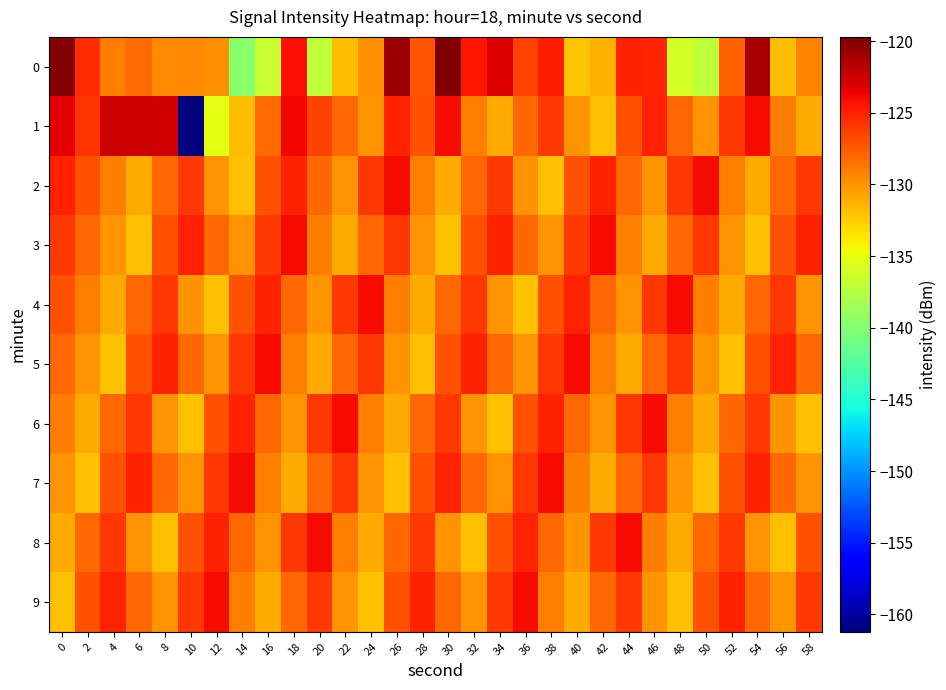

Reading left to right, transcribe all the data shown in this chart.

0: 0=-119.9	2=-125.5	4=-129.1	6=-128.3	8=-129.7	10=-129.5	12=-129.8	14=-139.7	16=-136.6	18=-124.2	20=-137.1	22=-131.7	24=-129.8	26=-120.7	28=-127.3	30=-119.7	32=-124.4	34=-123.2	36=-126.4	38=-124.9	40=-132.0	42=-131.2	44=-124.9	46=-125.1	48=-136.0	50=-137.1	52=-127.6	54=-121.3	56=-131.8	58=-129.3
1: 0=-123.4	2=-125.8	4=-122.6	6=-122.6	8=-122.7	10=-161.2	12=-135.1	14=-131.8	16=-128.3	18=-123.8	20=-126.5	22=-128.0	24=-130.0	26=-125.0	28=-127.0	30=-124.0	32=-129.0	34=-131.0	36=-128.0	38=-126.0	40=-130.0	42=-132.0	44=-127.0	46=-125.0	48=-128.0	50=-130.0	52=-126.0	54=-124.0	56=-129.0	58=-131.0
2: 0=-125.0	2=-127.0	4=-129.0	6=-131.0	8=-128.0	10=-126.0	12=-130.0	14=-132.0	16=-127.0	18=-125.0	20=-128.0	22=-130.0	24=-126.0	26=-124.0	28=-129.0	30=-131.0	32=-128.0	34=-126.0	36=-130.0	38=-132.0	40=-127.0	42=-125.0	44=-128.0	46=-130.0	48=-126.0	50=-124.0	52=-129.0	54=-131.0	56=-128.0	58=-126.0
3: 0=-126.0	2=-128.0	4=-130.0	6=-132.0	8=-127.0	10=-125.0	12=-128.0	14=-130.0	16=-126.0	18=-124.0	20=-129.0	22=-131.0	24=-128.0	26=-126.0	28=-130.0	30=-132.0	32=-127.0	34=-125.0	36=-128.0	38=-130.0	40=-126.0	42=-124.0	44=-129.0	46=-131.0	48=-128.0	50=-126.0	52=-130.0	54=-132.0	56=-127.0	58=-125.0
4: 0=-127.0	2=-129.0	4=-131.0	6=-128.0	8=-126.0	10=-130.0	12=-132.0	14=-127.0	16=-125.0	18=-128.0	20=-130.0	22=-126.0	24=-124.0	26=-129.0	28=-131.0	30=-128.0	32=-126.0	34=-130.0	36=-132.0	38=-127.0	40=-125.0	42=-128.0	44=-130.0	46=-126.0	48=-124.0	50=-129.0	52=-131.0	54=-128.0	56=-126.0	58=-130.0
5: 0=-128.0	2=-130.0	4=-132.0	6=-127.0	8=-125.0	10=-128.0	12=-130.0	14=-126.0	16=-124.0	18=-129.0	20=-131.0	22=-128.0	24=-126.0	26=-130.0	28=-132.0	30=-127.0	32=-125.0	34=-128.0	36=-130.0	38=-126.0	40=-124.0	42=-129.0	44=-131.0	46=-128.0	48=-126.0	50=-130.0	52=-132.0	54=-127.0	56=-125.0	58=-128.0
6: 0=-129.0	2=-131.0	4=-128.0	6=-126.0	8=-130.0	10=-132.0	12=-127.0	14=-125.0	16=-128.0	18=-130.0	20=-126.0	22=-124.0	24=-129.0	26=-131.0	28=-128.0	30=-126.0	32=-130.0	34=-132.0	36=-127.0	38=-125.0	40=-128.0	42=-130.0	44=-126.0	46=-124.0	48=-129.0	50=-131.0	52=-128.0	54=-126.0	56=-130.0	58=-132.0
7: 0=-130.0	2=-132.0	4=-127.0	6=-125.0	8=-128.0	10=-130.0	12=-126.0	14=-124.0	16=-129.0	18=-131.0	20=-128.0	22=-126.0	24=-130.0	26=-132.0	28=-127.0	30=-125.0	32=-128.0	34=-130.0	36=-126.0	38=-124.0	40=-129.0	42=-131.0	44=-128.0	46=-126.0	48=-130.0	50=-132.0	52=-127.0	54=-125.0	56=-128.0	58=-130.0
8: 0=-131.0	2=-128.0	4=-126.0	6=-130.0	8=-132.0	10=-127.0	12=-125.0	14=-128.0	16=-130.0	18=-126.0	20=-124.0	22=-129.0	24=-131.0	26=-128.0	28=-126.0	30=-130.0	32=-132.0	34=-127.0	36=-125.0	38=-128.0	40=-130.0	42=-126.0	44=-124.0	46=-129.0	48=-131.0	50=-128.0	52=-126.0	54=-130.0	56=-132.0	58=-127.0
9: 0=-132.0	2=-127.0	4=-125.0	6=-128.0	8=-130.0	10=-126.0	12=-124.0	14=-129.0	16=-131.0	18=-128.0	20=-126.0	22=-130.0	24=-132.0	26=-127.0	28=-125.0	30=-128.0	32=-130.0	34=-126.0	36=-124.0	38=-129.0	40=-131.0	42=-128.0	44=-126.0	46=-130.0	48=-132.0	50=-127.0	52=-125.0	54=-128.0	56=-130.0	58=-126.0